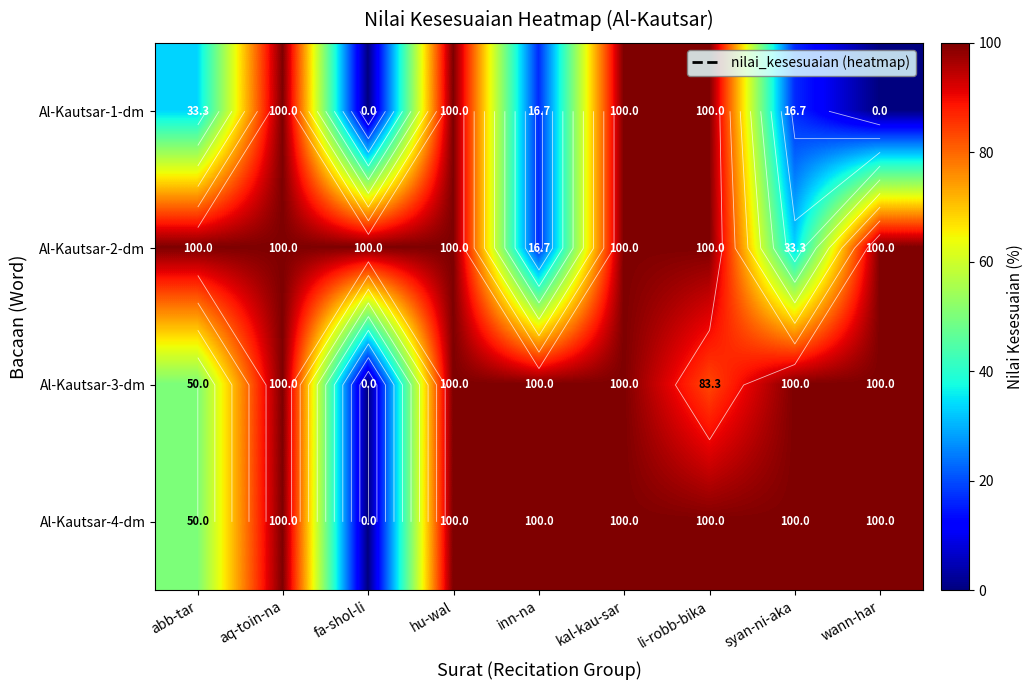

Which series has the largest range (max minus min)?

Al-Kautsar-1-dm